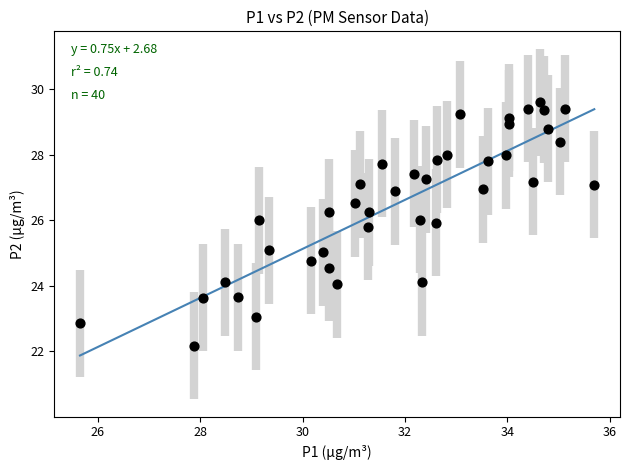

What is the range of X values (max minus min)?

10.1